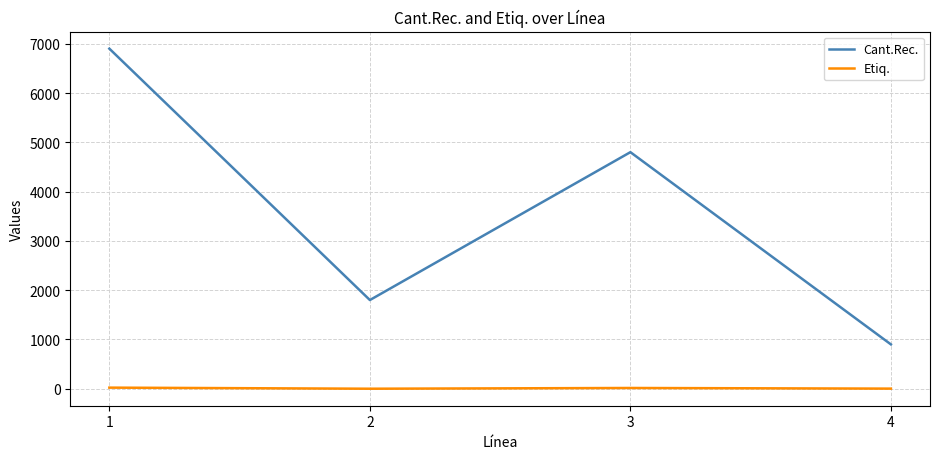

At which label does Cant.Rec. first exceed 4800?

1